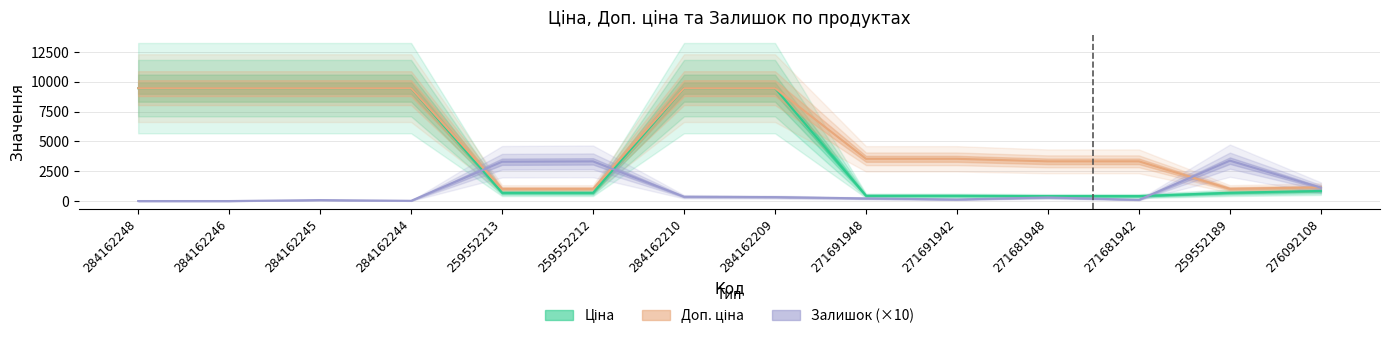

Reading right to left, what are all the values shown in this chart?

Ціна: 276092108=848.4	259552189=693.7	271681942=416.6	271681948=416.6	271691942=443.1	271691948=443.1	284162209=9480.1	284162210=9480.1	259552212=693.7	259552213=693.7	284162244=9480.1	284162245=9480.1	284162246=9480.1	284162248=9480.1
Доп. ціна: 276092108=1149.7	259552189=1024.6	271681942=3332.5	271681948=3332.5	271691942=3545.0	271691948=3545.0	284162209=9480.1	284162210=9480.1	259552212=1024.6	259552213=1024.6	284162244=9480.1	284162245=9480.1	284162246=9480.1	284162248=9480.1
Залишок: 276092108=1120.0	259552189=3390.0	271681942=100.0	271681948=300.0	271691942=130.0	271691948=220.0	284162209=330.0	284162210=360.0	259552212=3330.0	259552213=3300.0	284162244=20.0	284162245=80.0	284162246=0.0	284162248=0.0